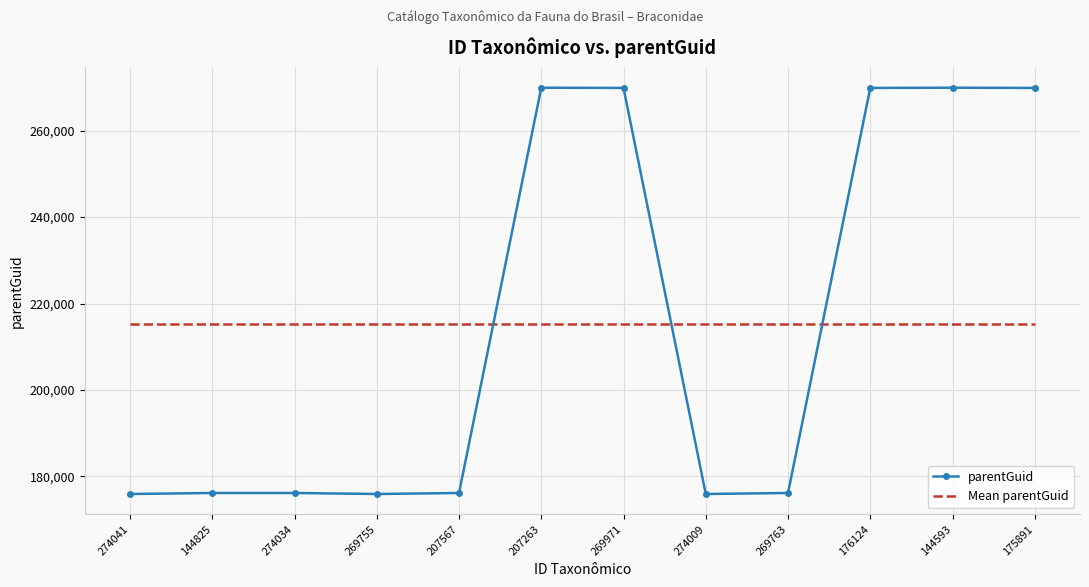

True or false: parentGuid and Mean parentGuid cross at least once.

True